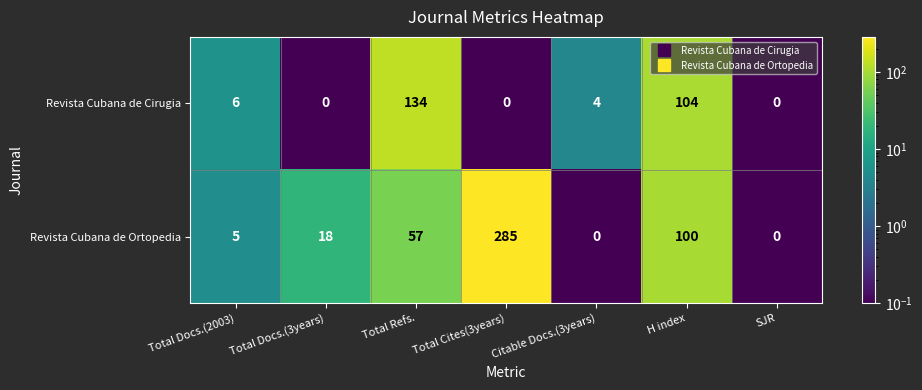

Which series has the largest total across all categories?

Revista Cubana de Ortopedia